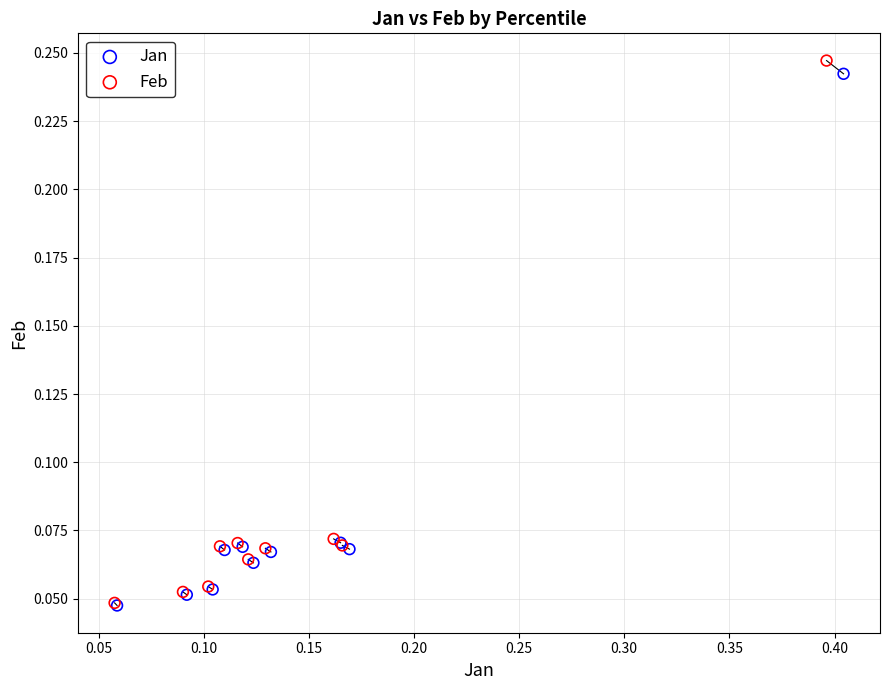

What are all the series names shown in the legend?

Jan, Feb